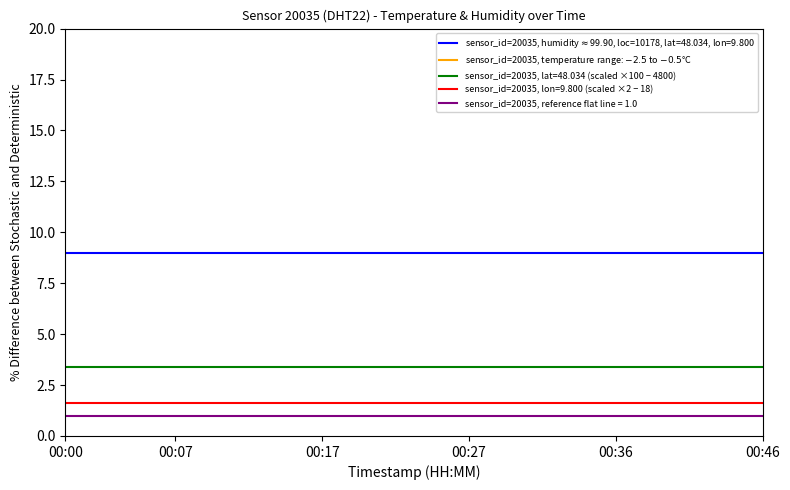

True or false: sensor_id=20035, lat=48.034 (scaled ×100 − 4800) and sensor_id=20035, reference flat line = 1.0 cross at least once.

False